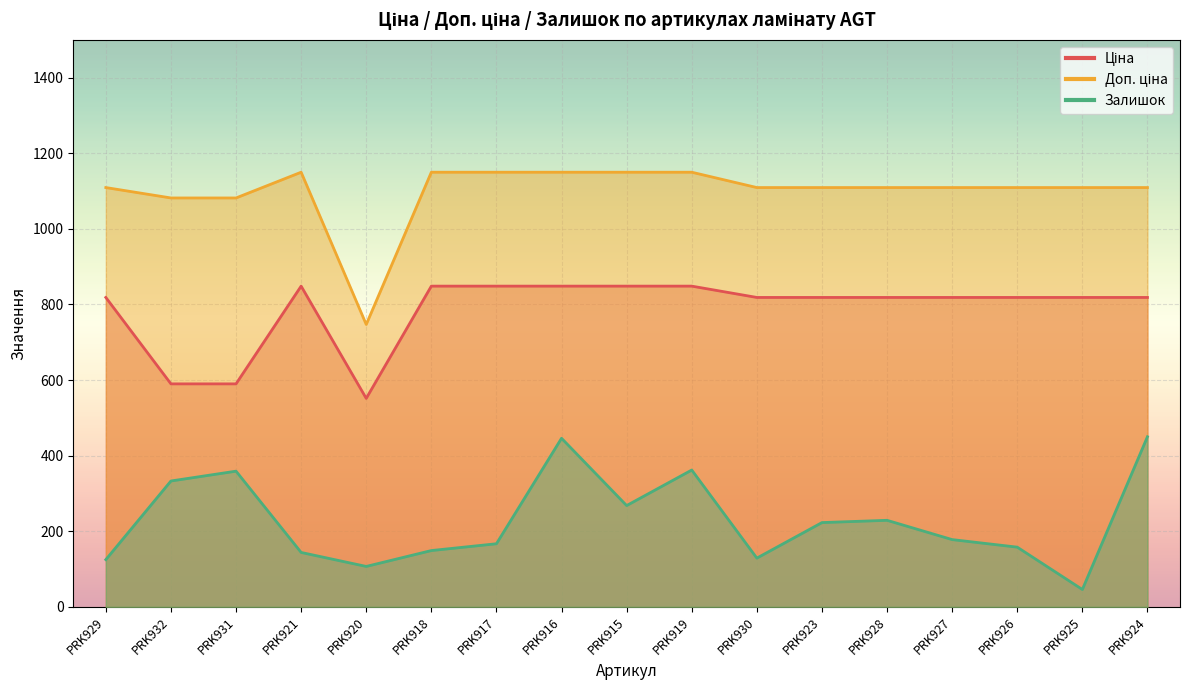

What is the average value of the Доп. ціна series?

1098.9